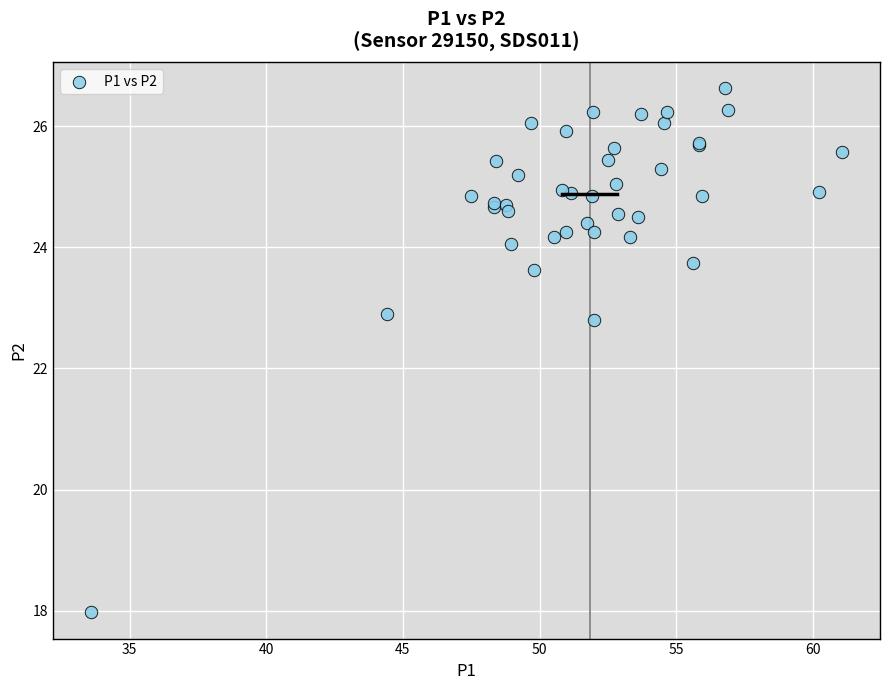

What Y value in the scatter plot is closest to 22?

22.8